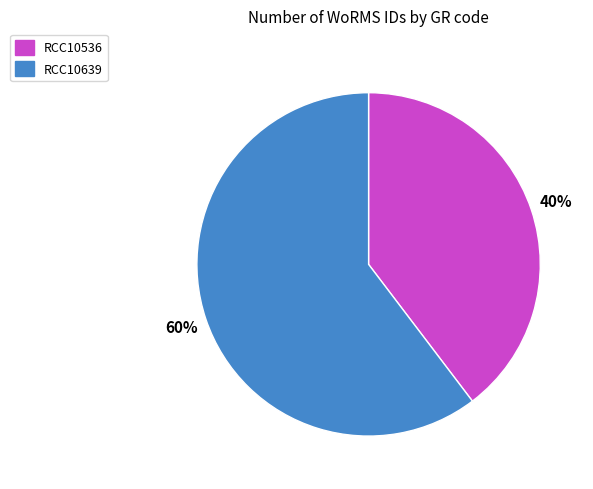

To the nearest percent, what portion does RCC10639 represent?

60%